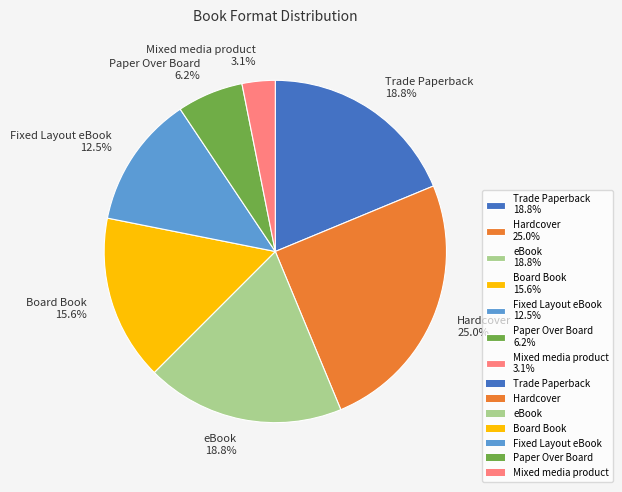

Count the number of slices in the pie.

7